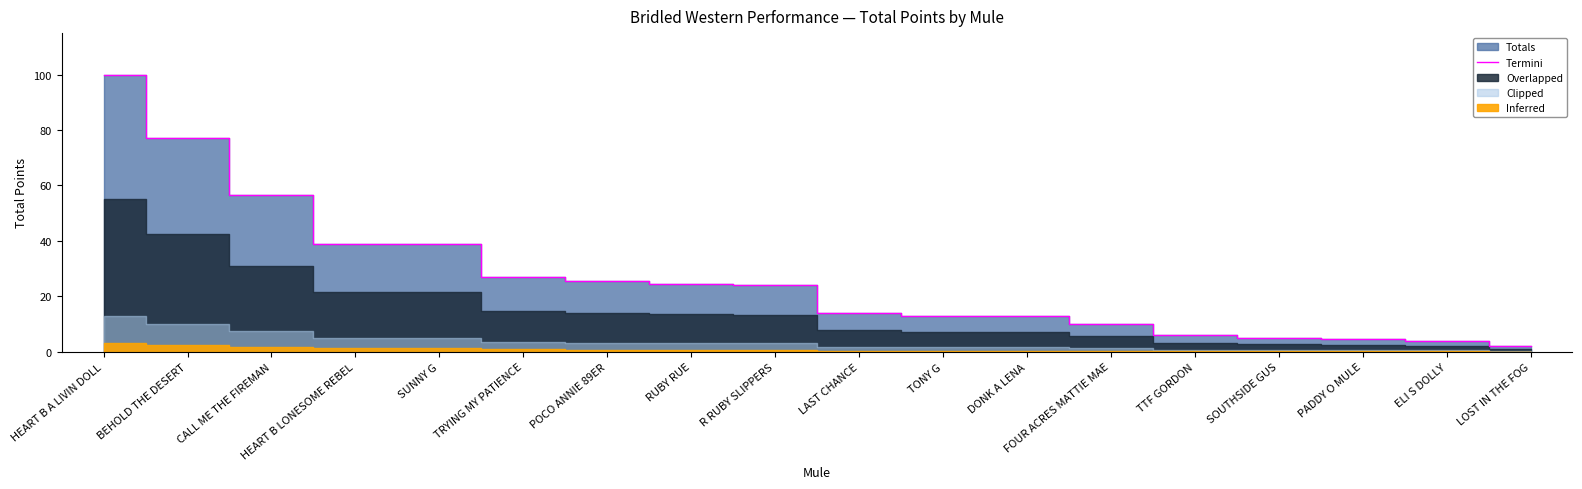

Which label corresponds to the smallest value in the chart?

LOST IN THE FOG